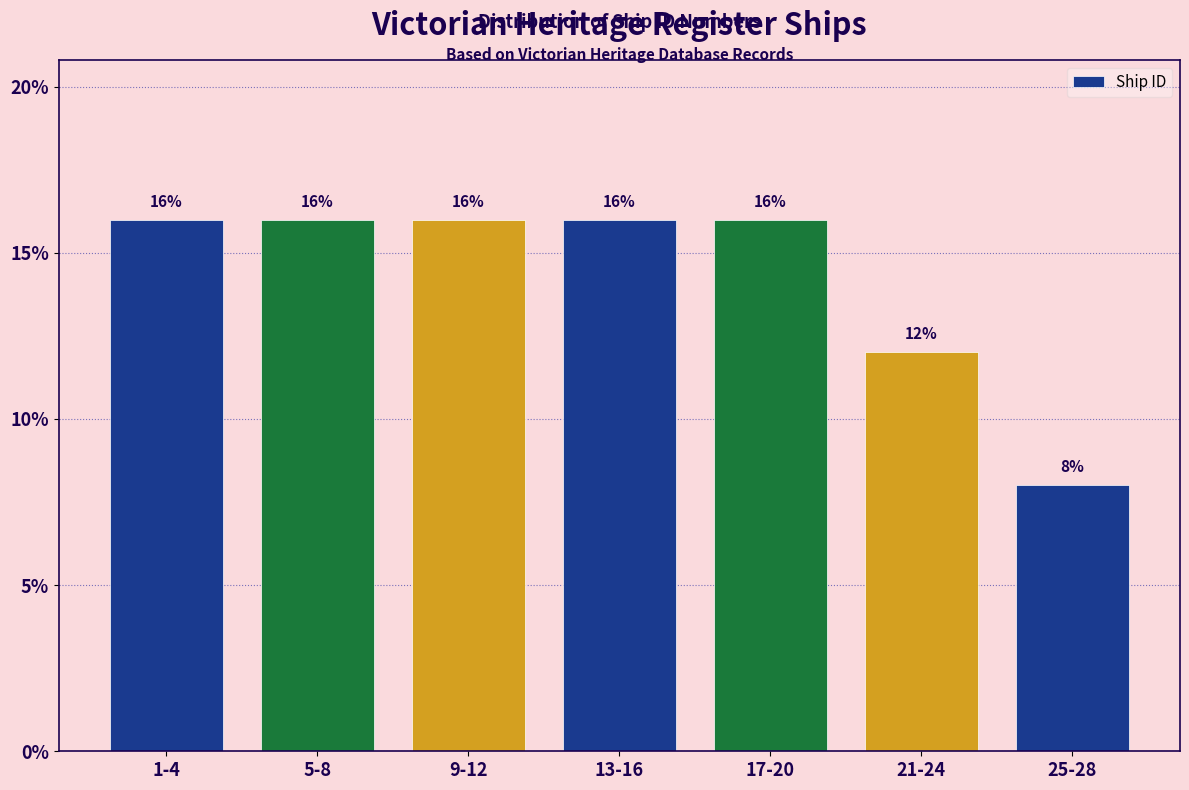

Reading right to left, transcribe all the data shown in this chart.

8	12	16	16	16	16	16